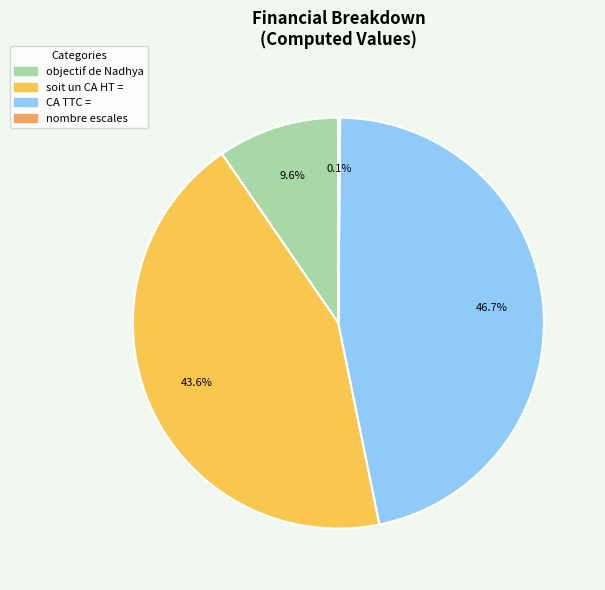

True or false: CA TTC = accounts for 47% of the total.

True